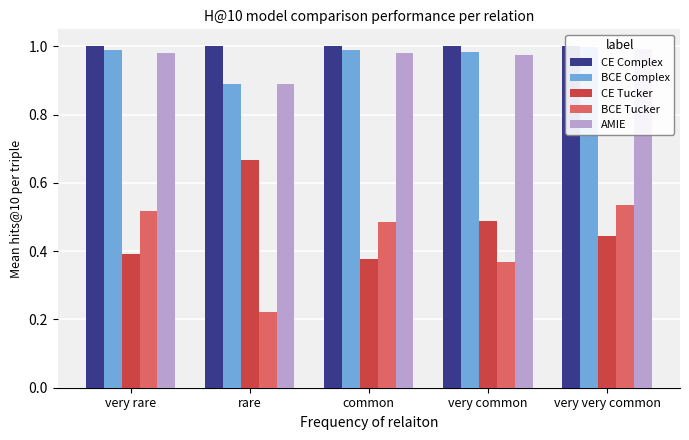

At which category does the chart reach its minimum across all series?

rare